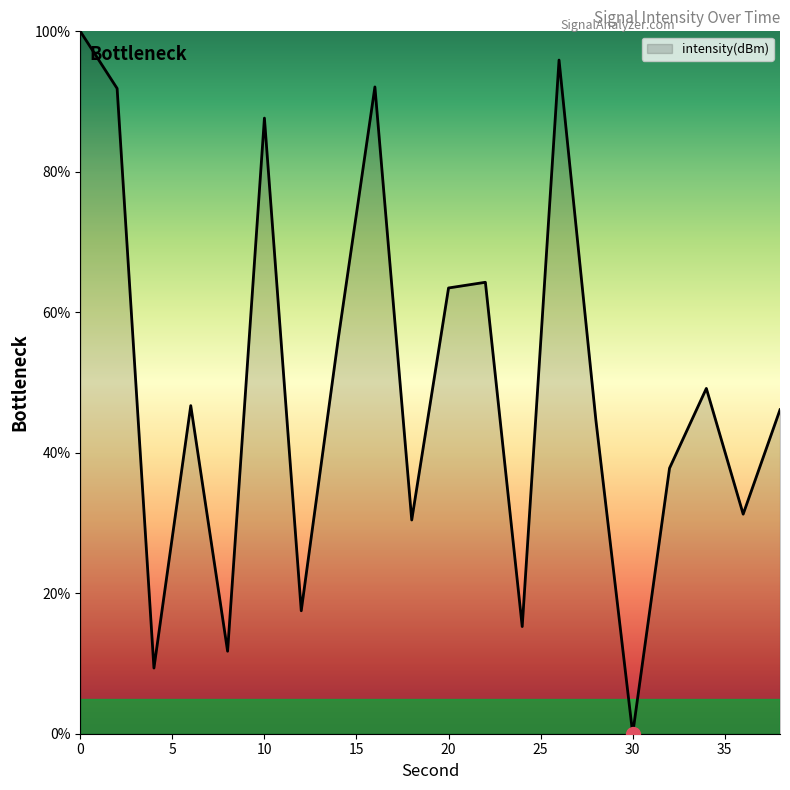

What is the difference between the second highest and minimum values?

95.9